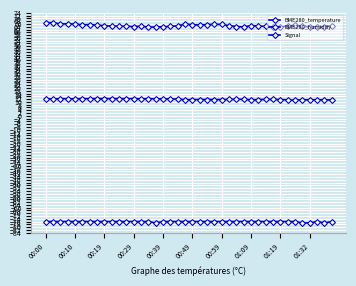

At which category does the chart reach its minimum across all series?

15